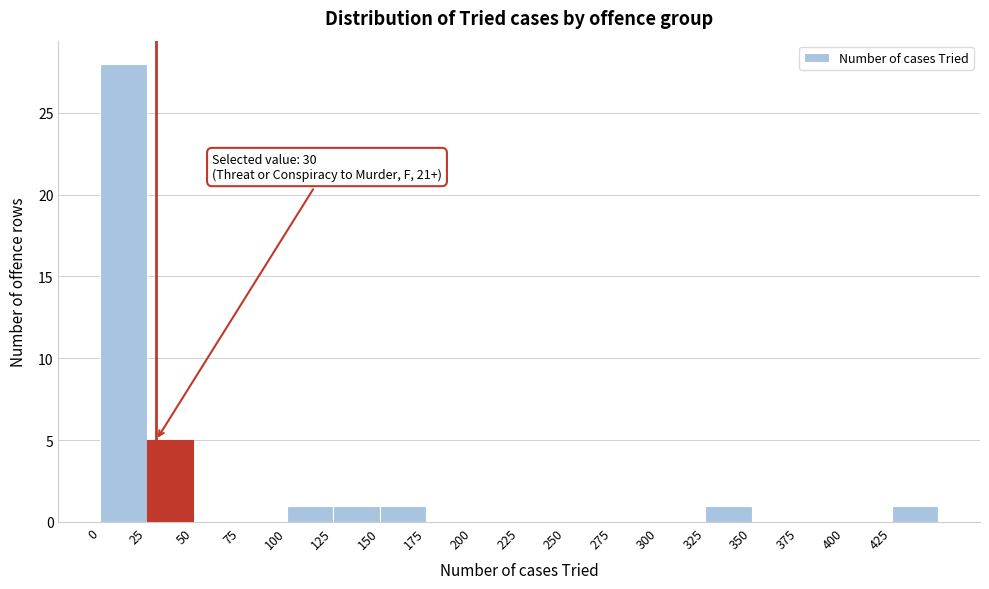

Which range on the x-axis has the tallest bar?

0 to 25